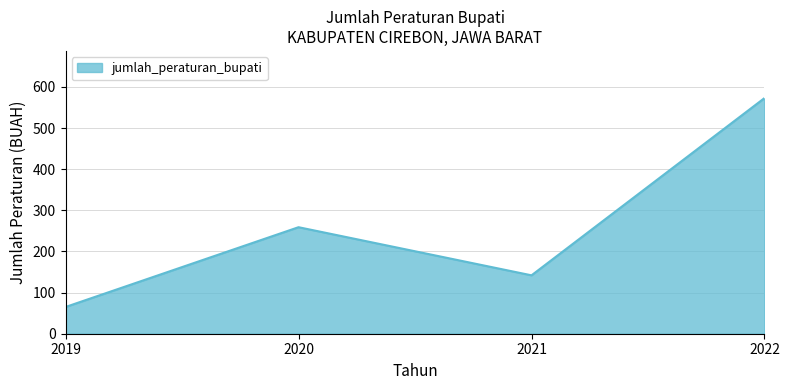

What value does the data have at 2022?

573